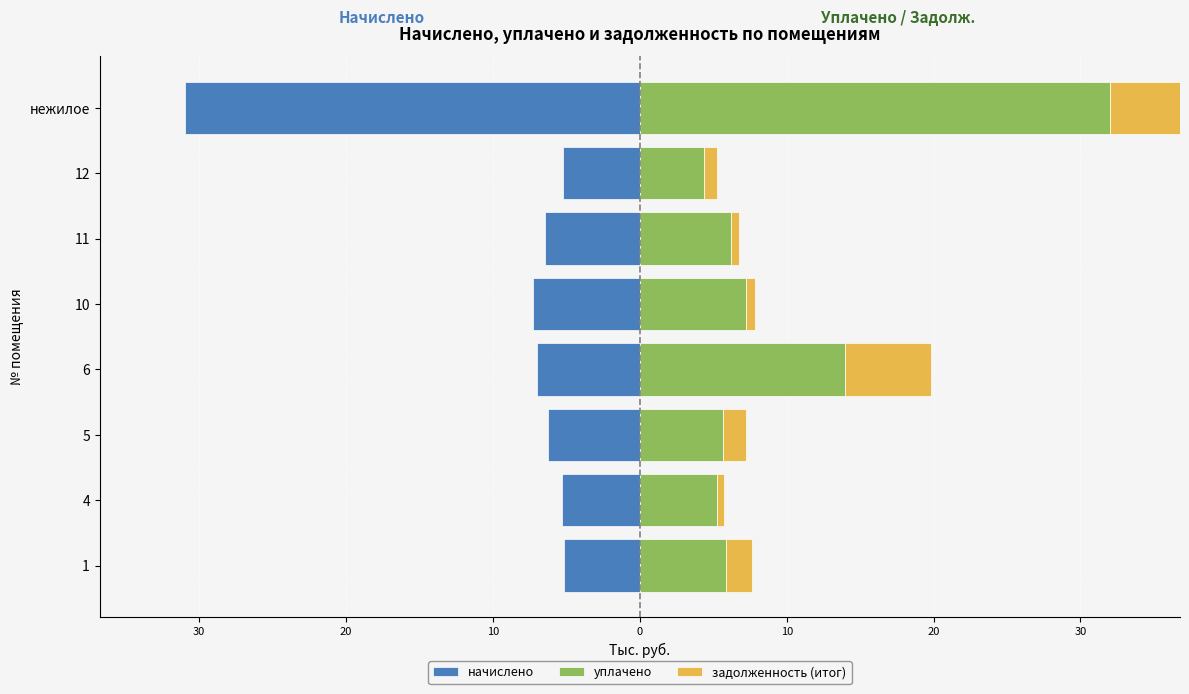

Which series changed the most between 5 and нежилое?

уплачено